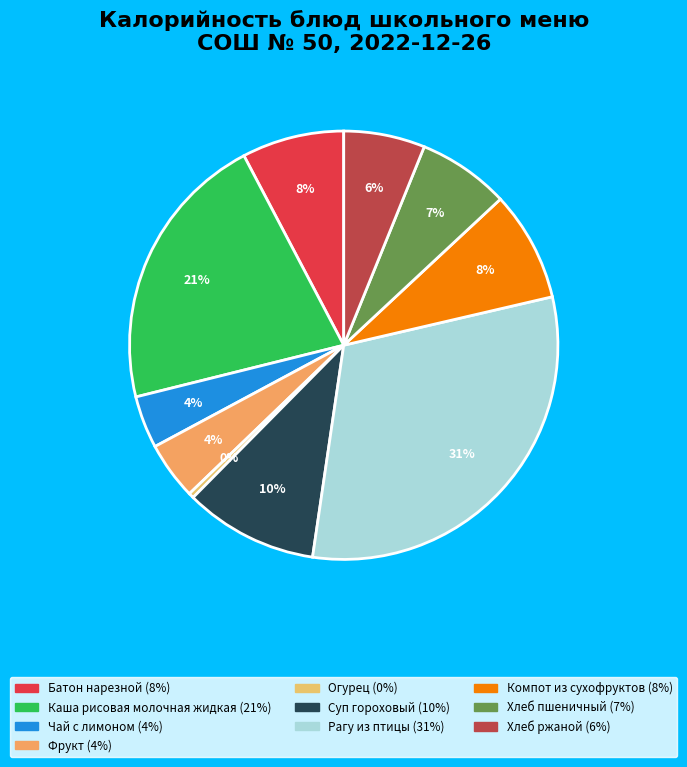

To the nearest percent, what is the difference between the largest and smallest slice percentages?

31%